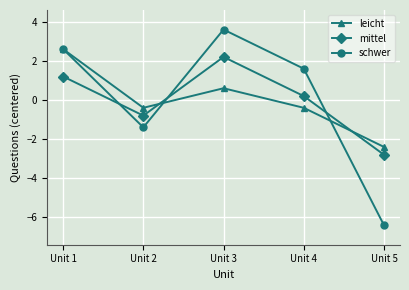

What is the value of the leicht point at the 1st from the left?

2.6